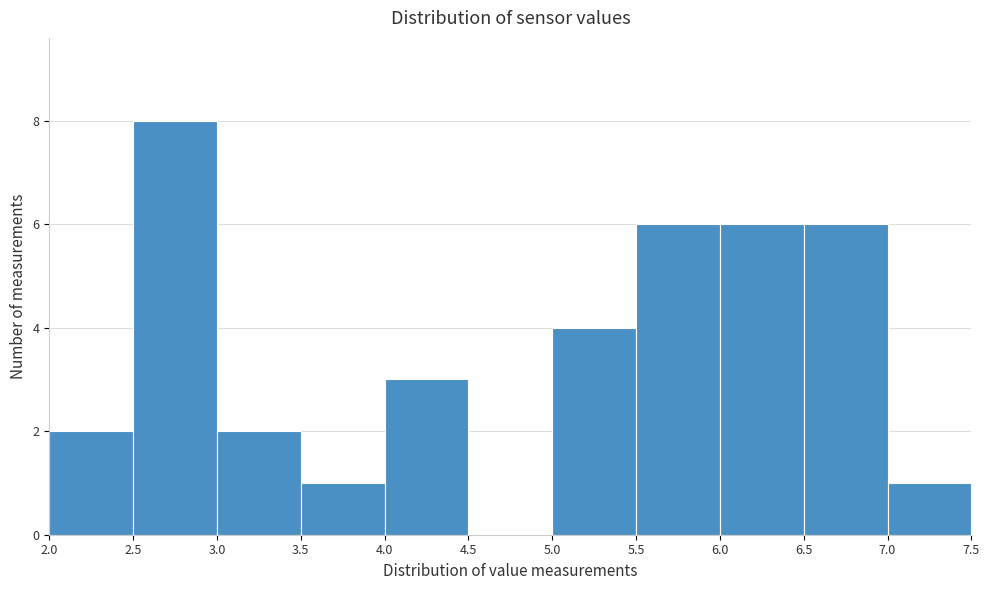

What is the height of the bar covering 5.0 to 5.5 on the x-axis? The values are not printed on the chart, so give them approximately, as read against the axis.

4